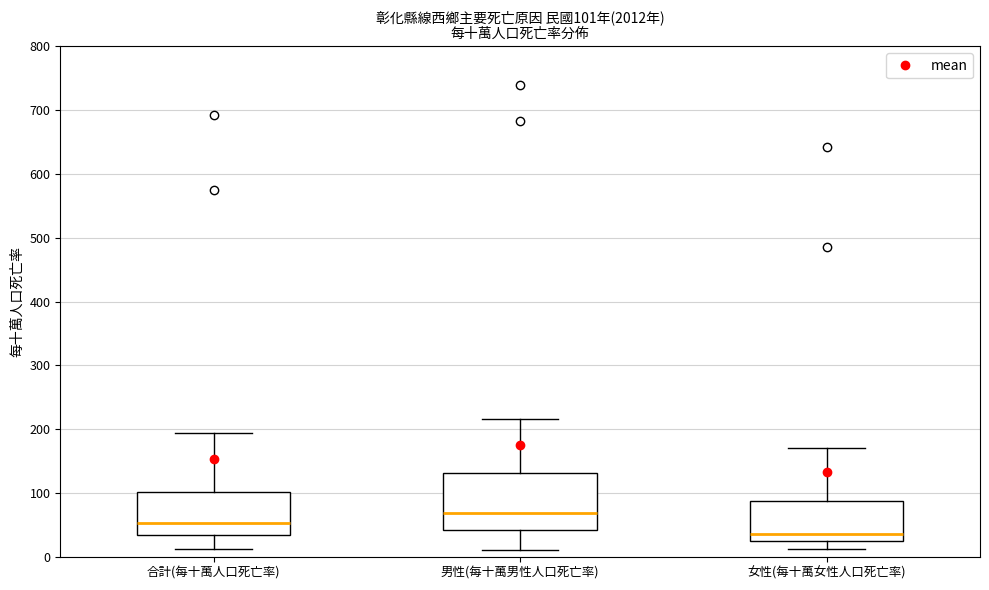

Which box is the tallest, from its lower edge to its upper edge?

男性(每十萬男性人口死亡率)